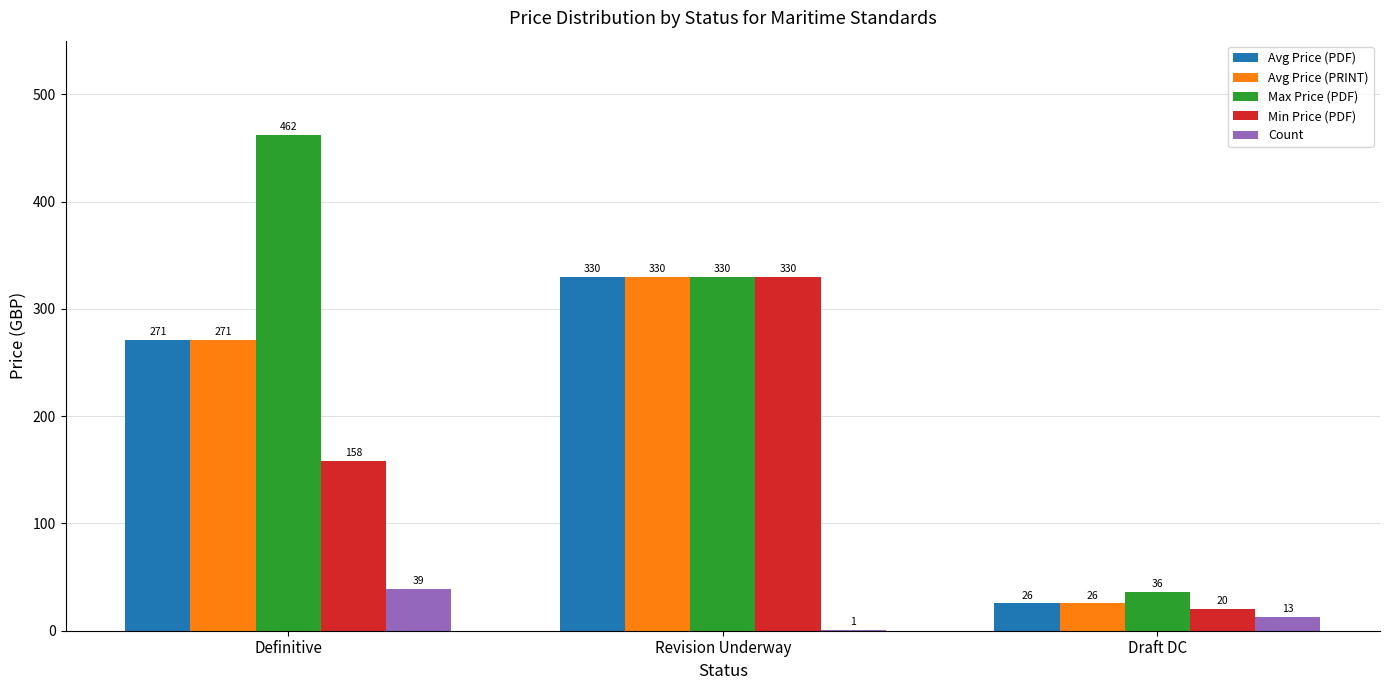

Where is Avg Price (PDF) nearest to the value 177?

Definitive